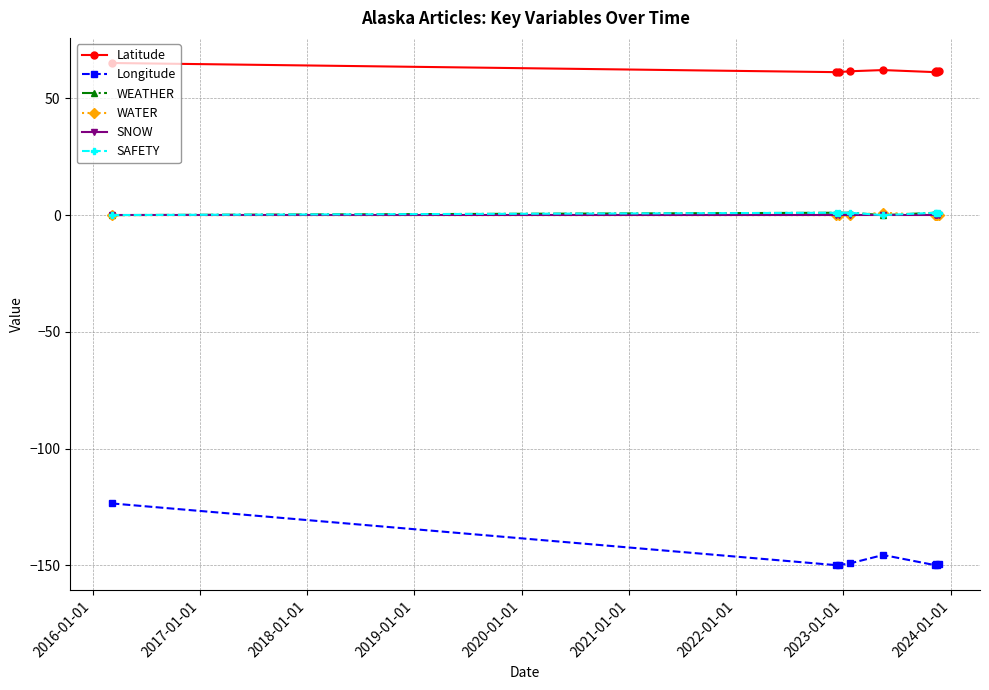

How many lines are shown in the chart?

6